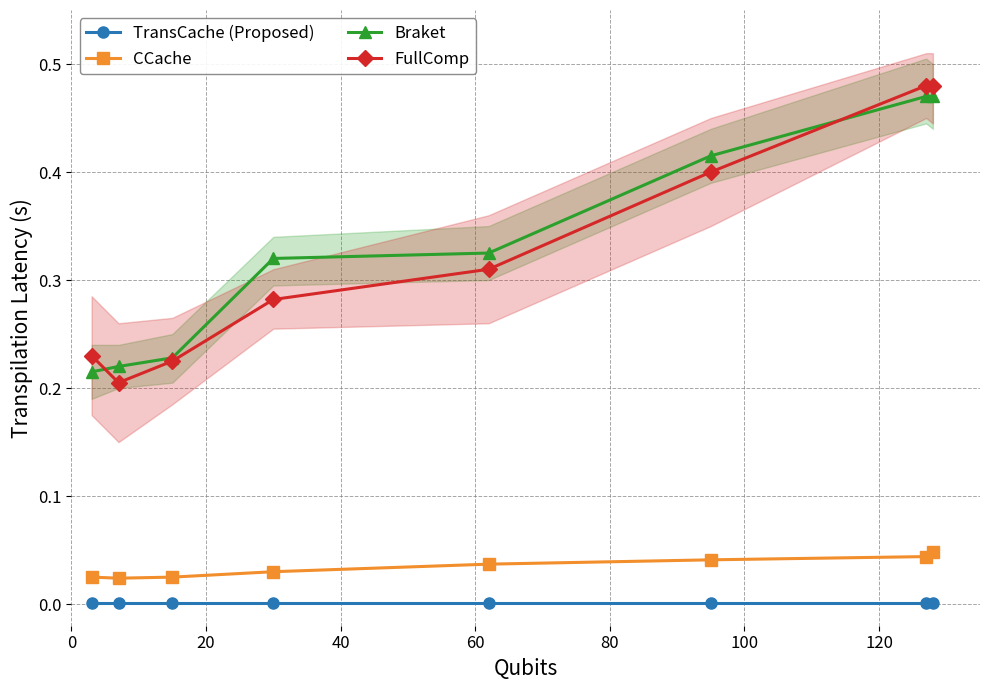

Rank the series by their maximum value, from lowest to highest.

TransCache (Proposed), CCache, Braket, FullComp